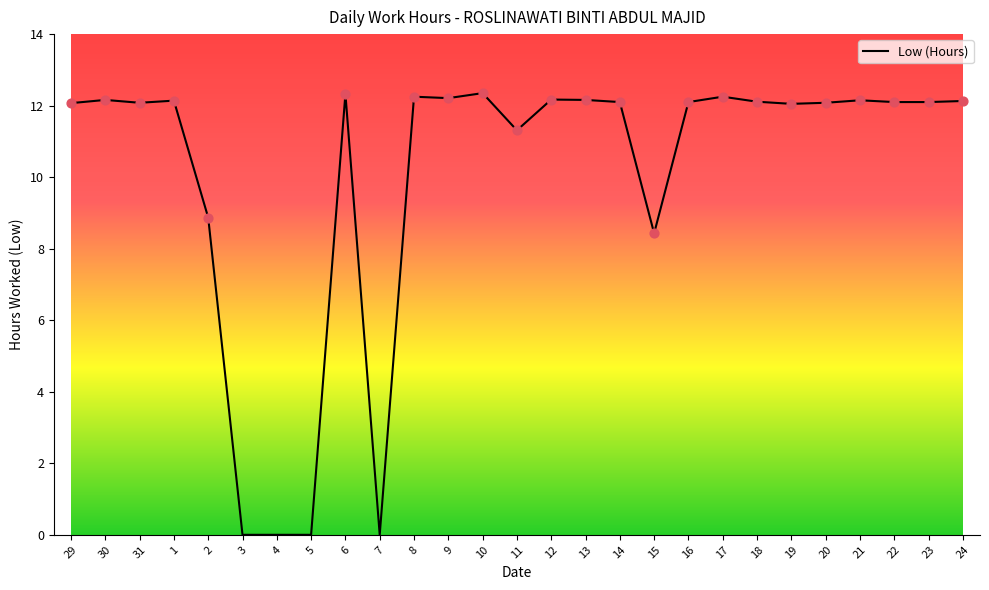

Approximately how many times larger is the value at 23 compared to 13?

1.0